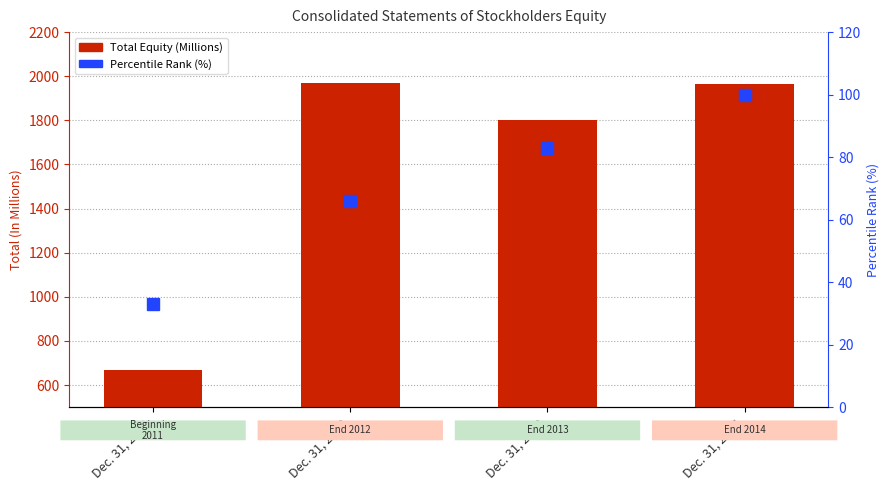

What is the sum of all Percentile Rank values?

282